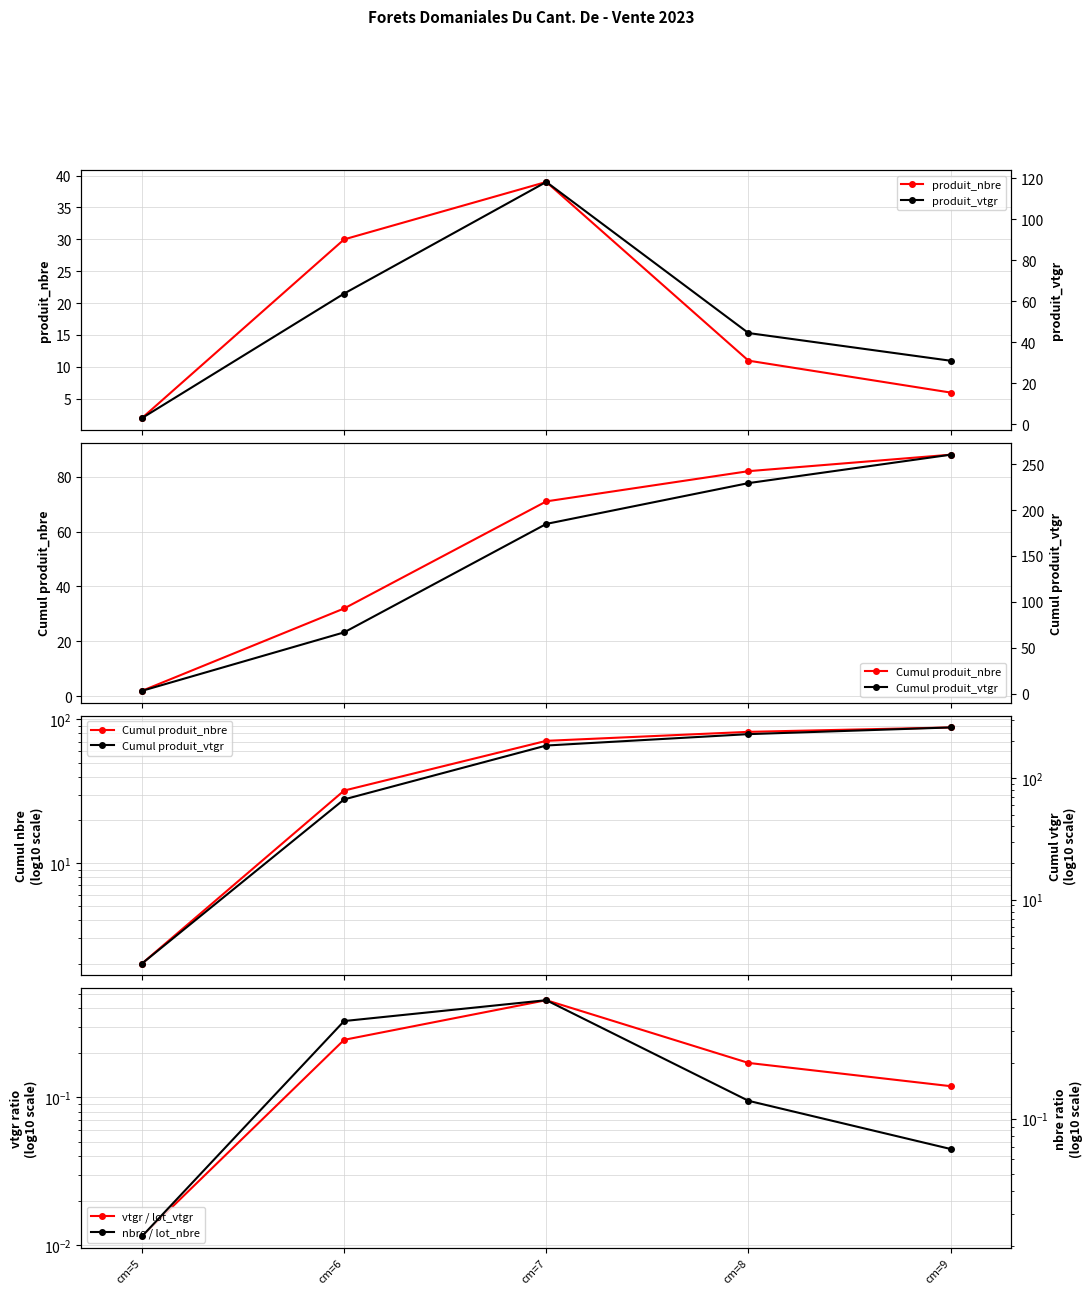

Is it true that Cumul produit_vtgr equals 90.9 at cm=6?

False